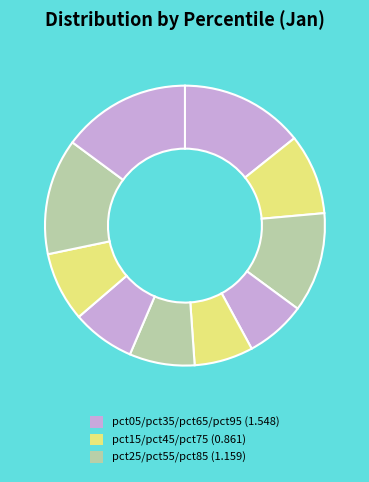

Count the number of slices in the pie.

10